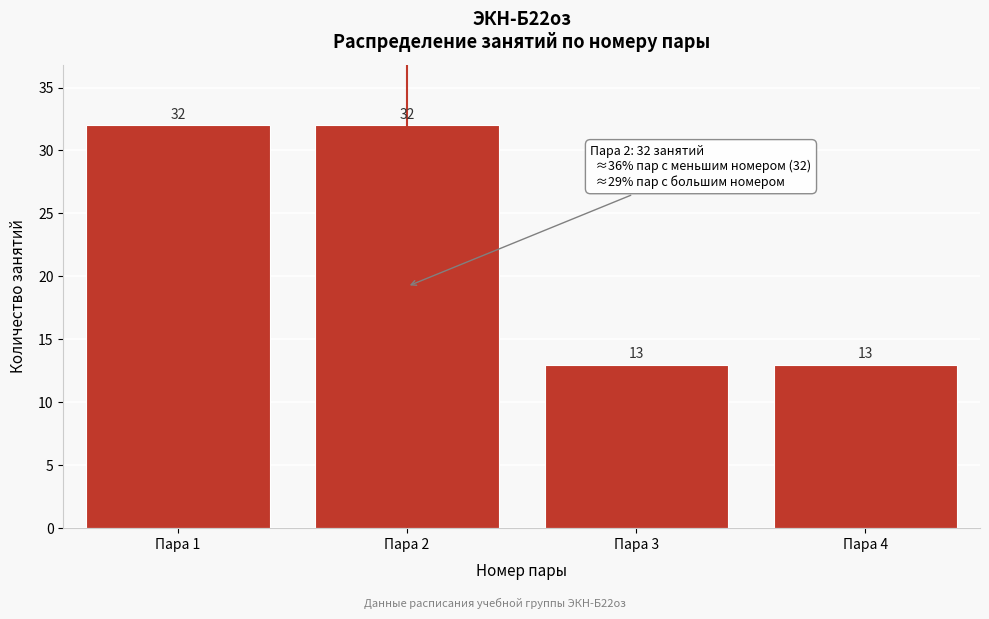

Reading right to left, list all the values displayed in this chart.

Пара 4=13	Пара 3=13	Пара 2=32	Пара 1=32